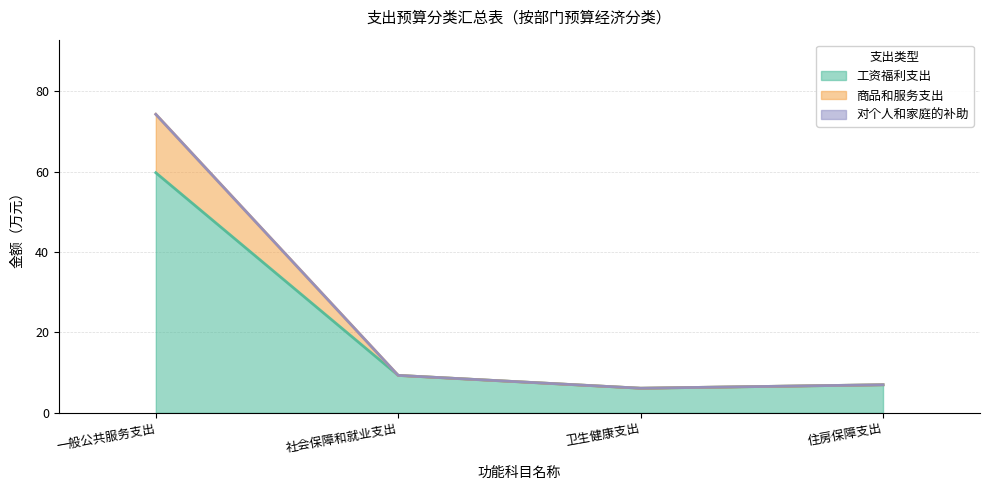

The 商品和服务支出 series shows 3.5 at 住房保障支出. True or false?

False